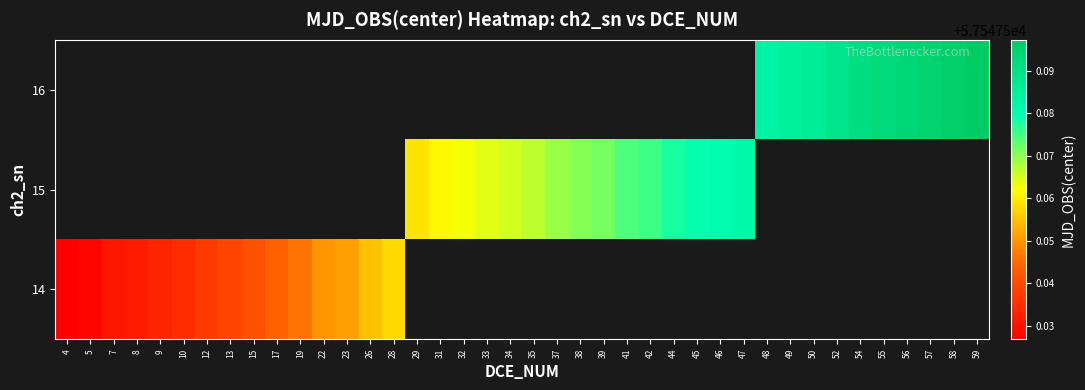

What is the smallest value displayed?

57547.5